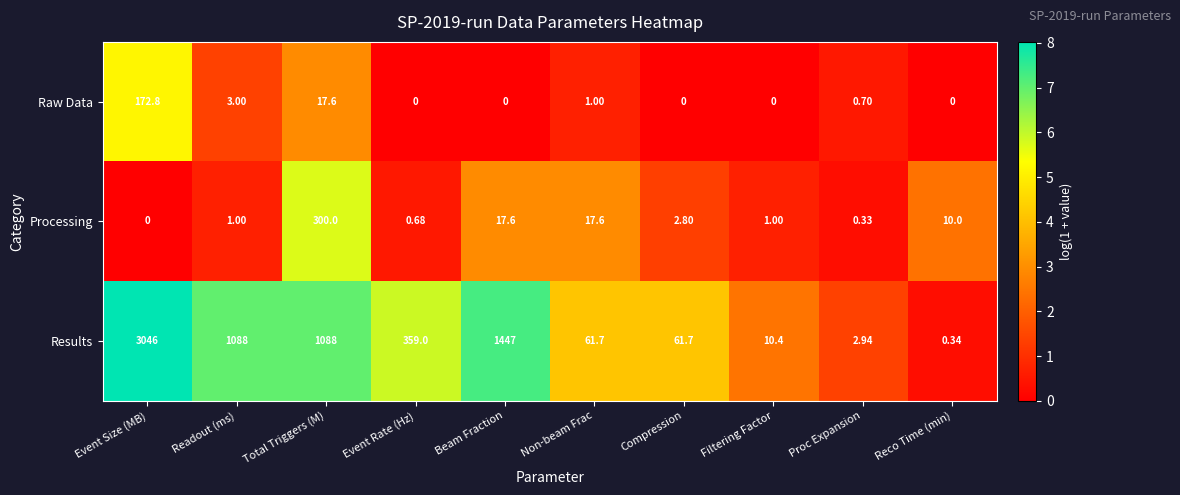

At which label does Results first exceed 359?

Event Size (MB)